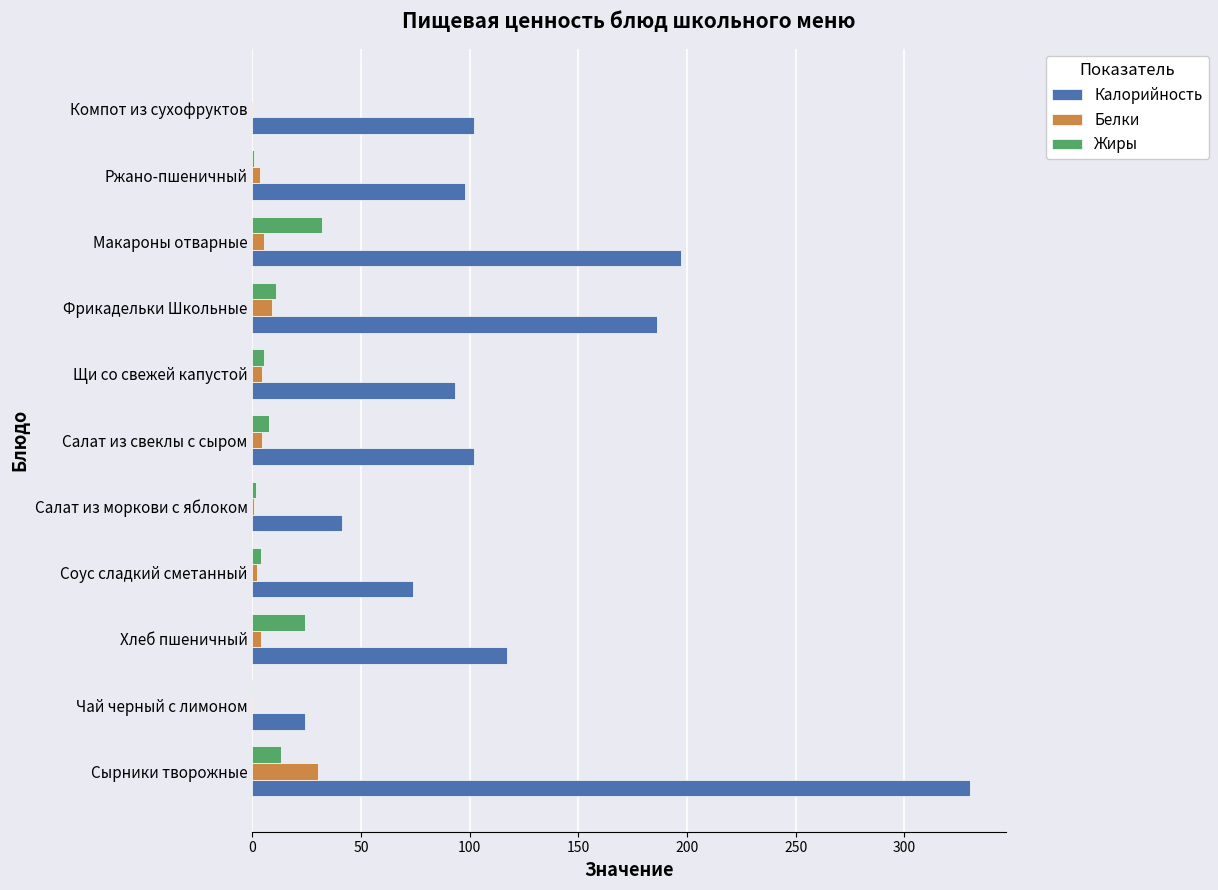

Which series has the largest total across all categories?

Калорийность